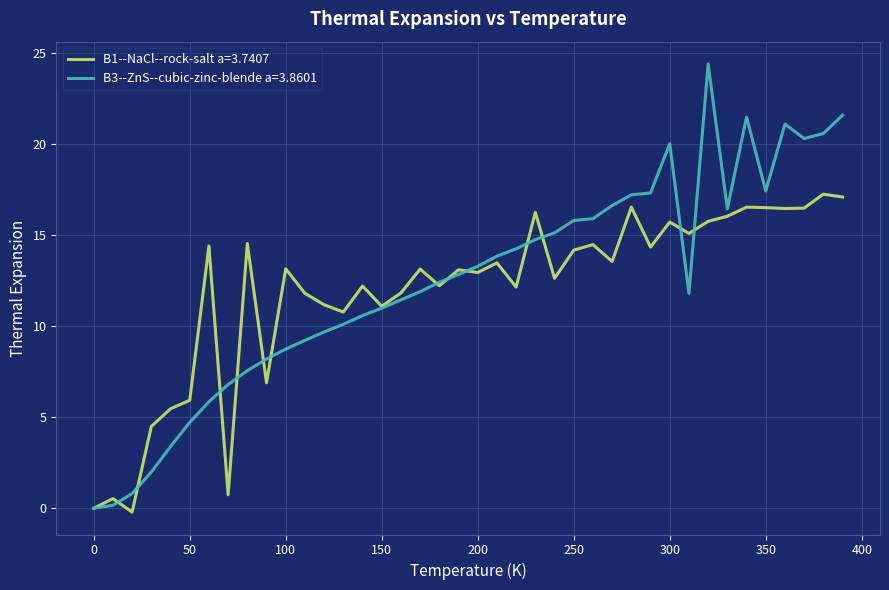

What is the highest value of the B3--ZnS--cubic-zinc-blende a=3.8601 series?

24.4